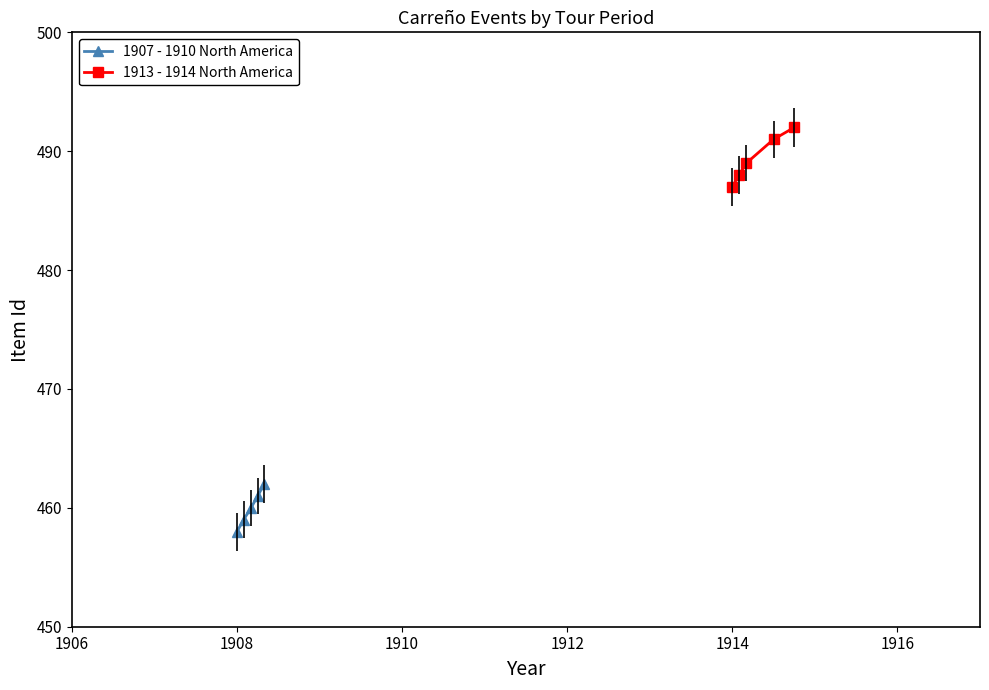

Which series has the widest spread of values?

1913 - 1914 North America